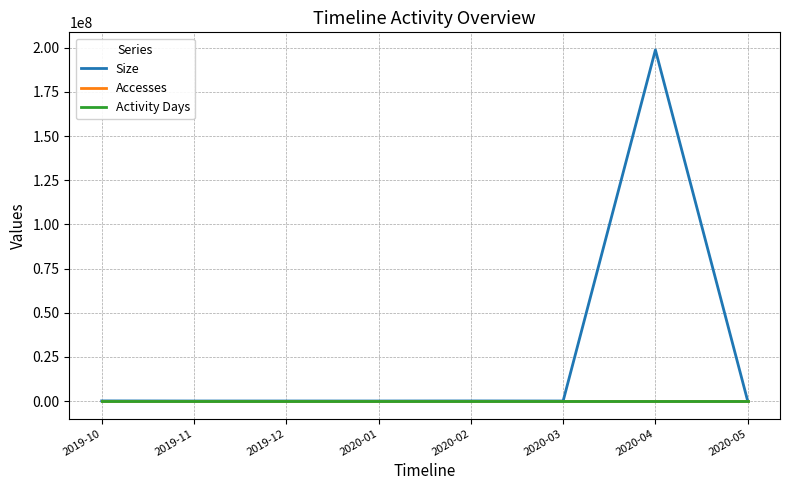

True or false: Activity Days has a value of 0 at 2020-01.

True